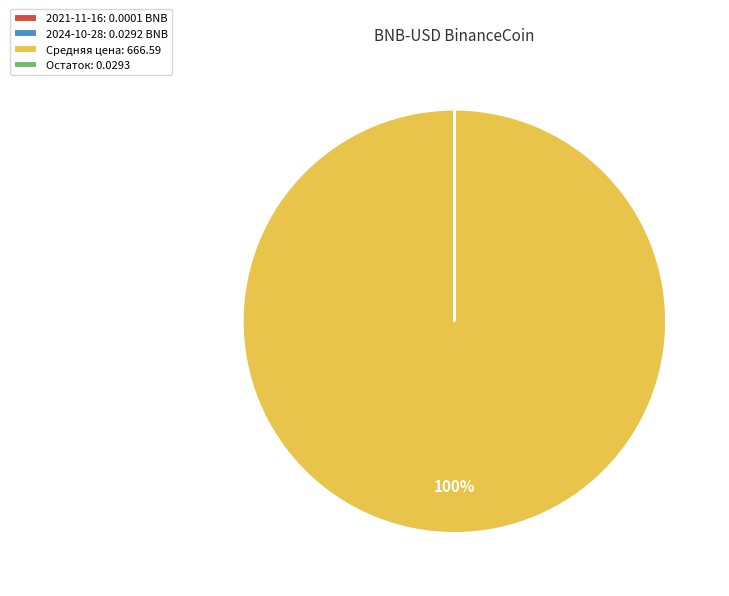

What is the largest slice in the pie chart?

Средняя цена: 666.59